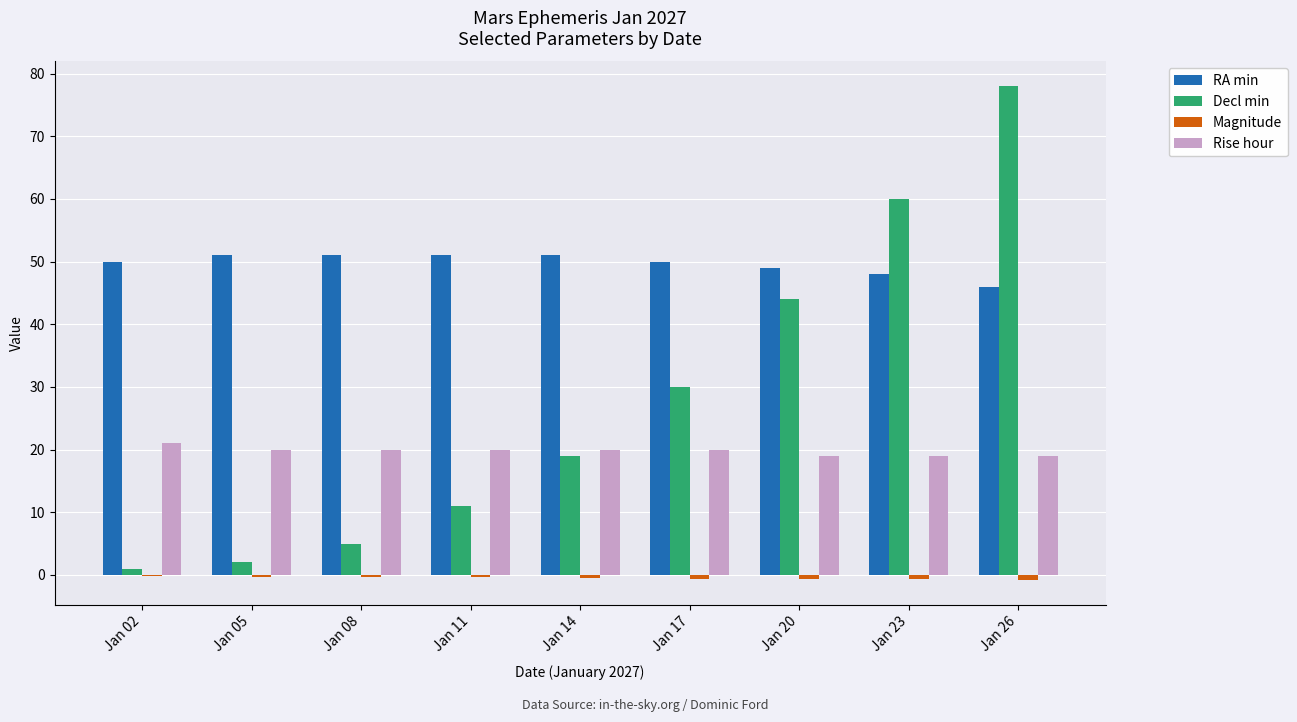

Which category has the highest value across all series?

Jan 26